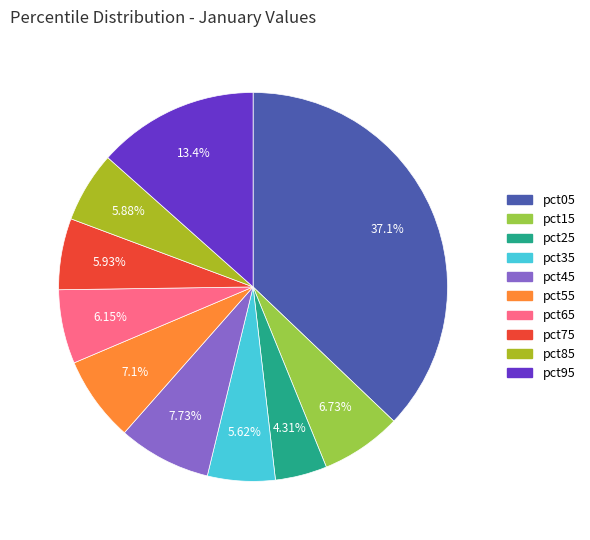

Which category has the biggest portion of the pie?

pct05